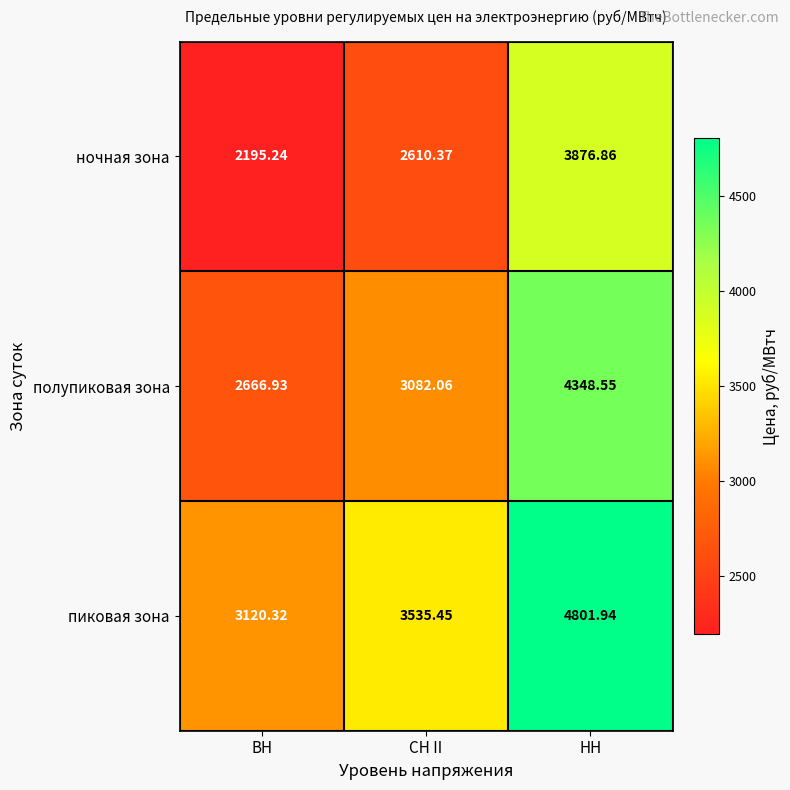

Rank the series by their maximum value, from highest to lowest.

пиковая зона, полупиковая зона, ночная зона